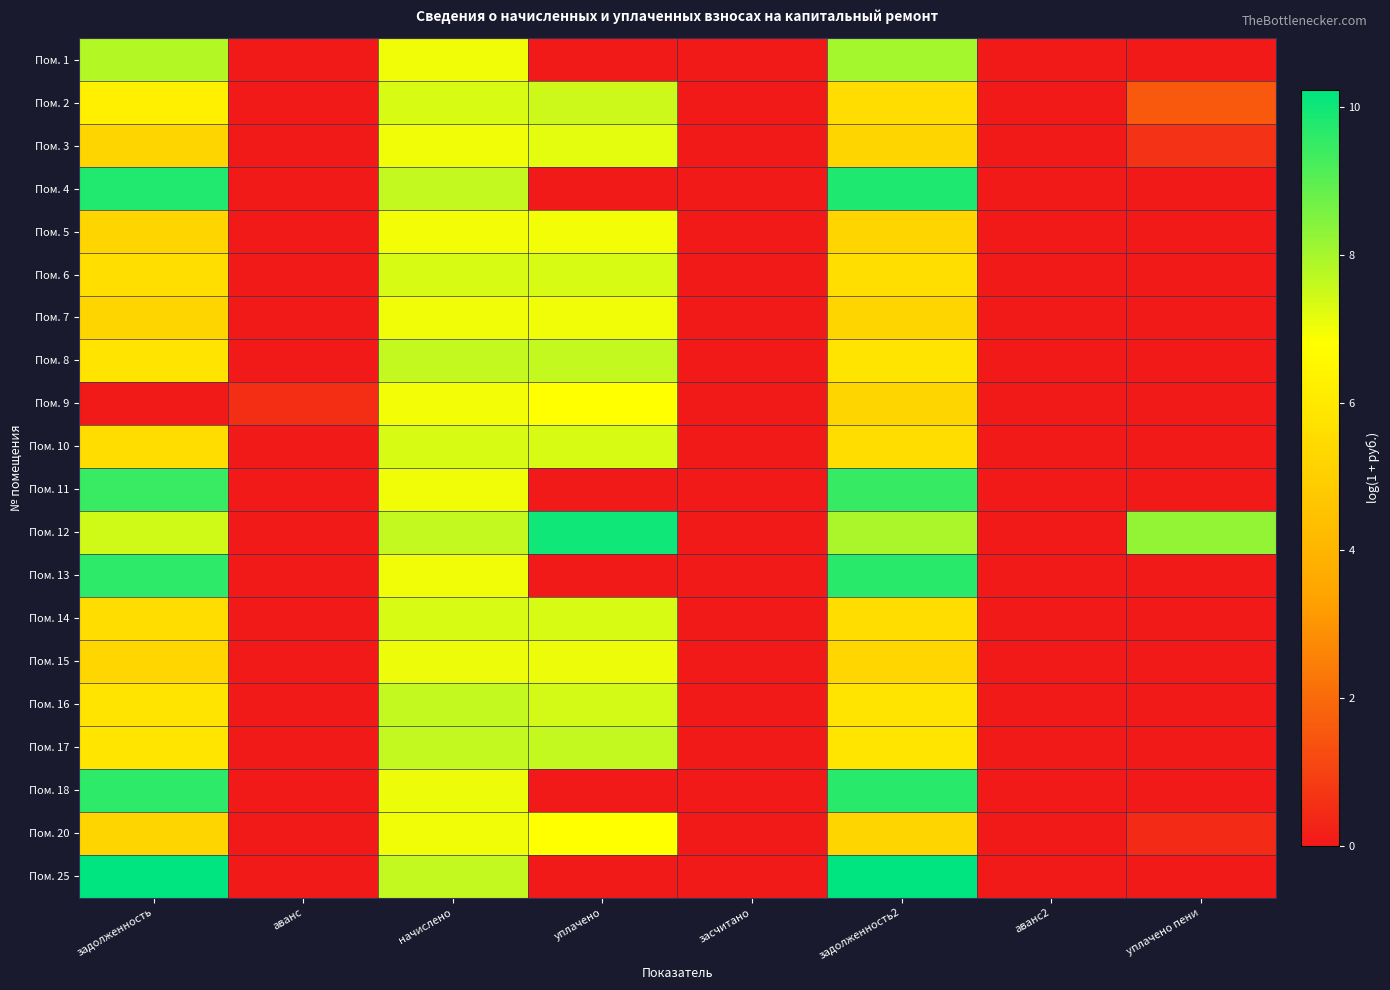

At which category does the chart reach its minimum across all series?

аванс